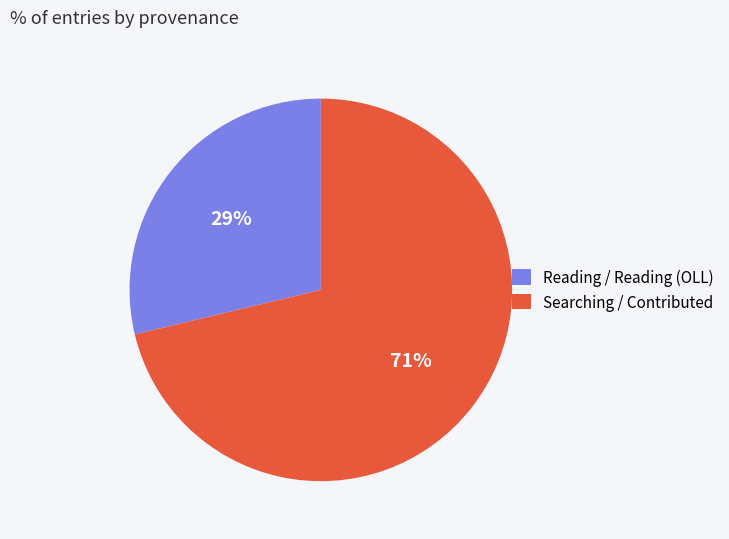

Is there any slice that represents more than half of the pie?

Yes